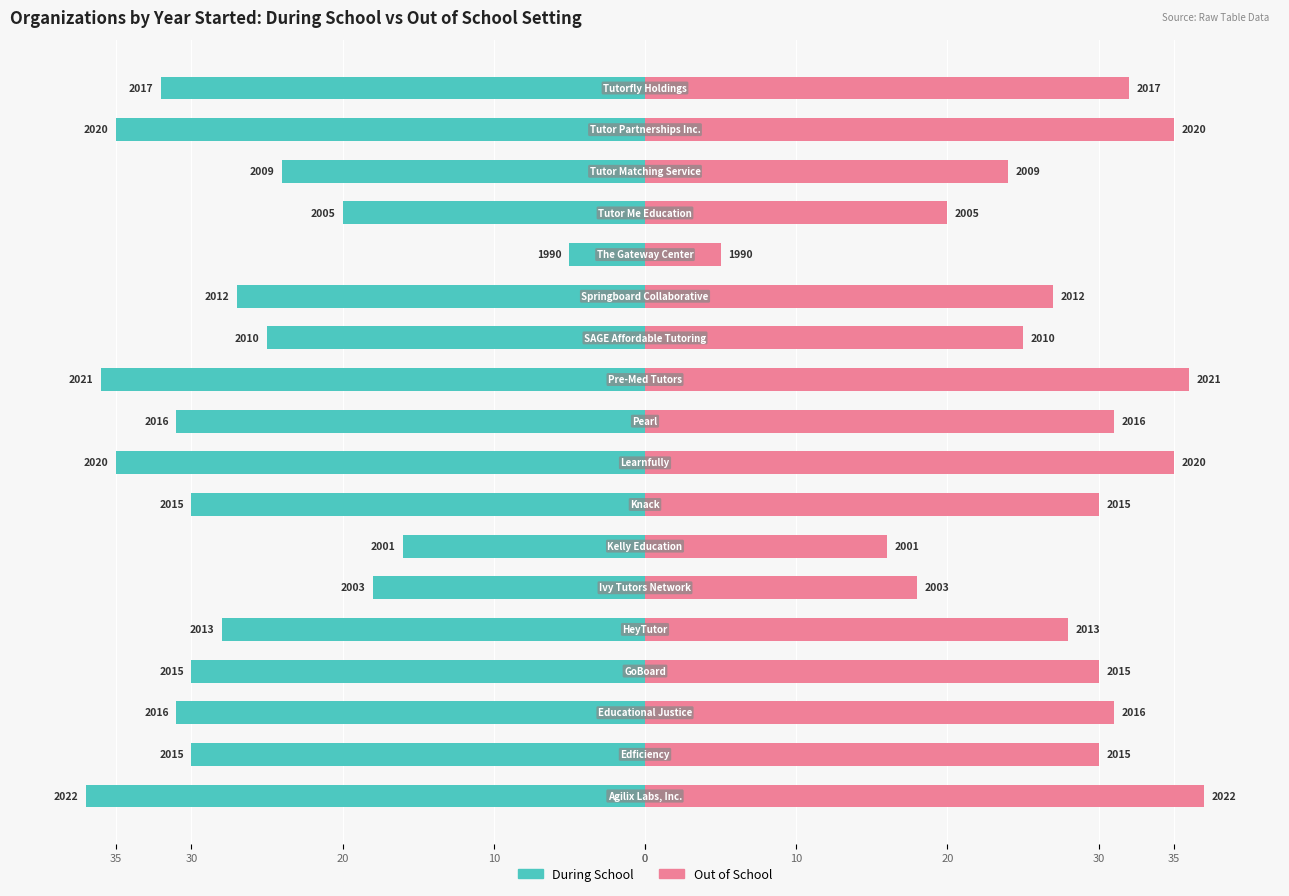

How many distinct data groups are displayed?

2